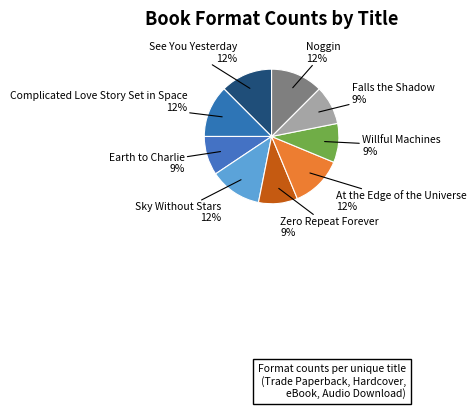

How many slices are in this pie chart?

9